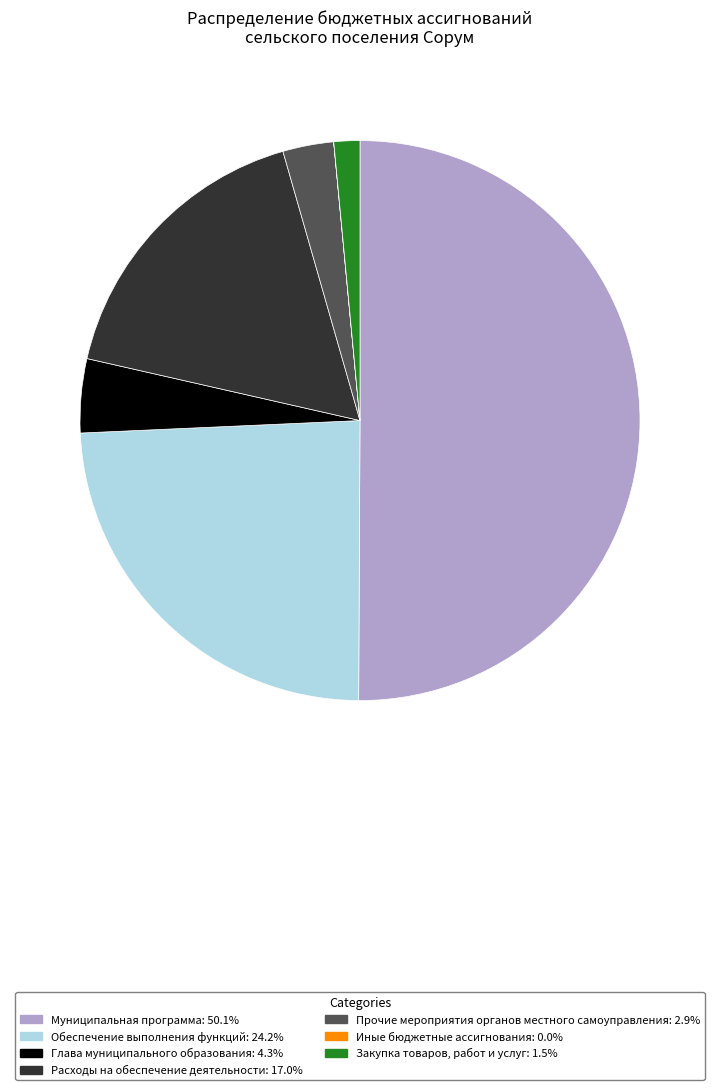

Do Обеспечение выполнения функций: 24.2% and Расходы на обеспечение деятельности: 17.0% together represent more than half of the pie?

No